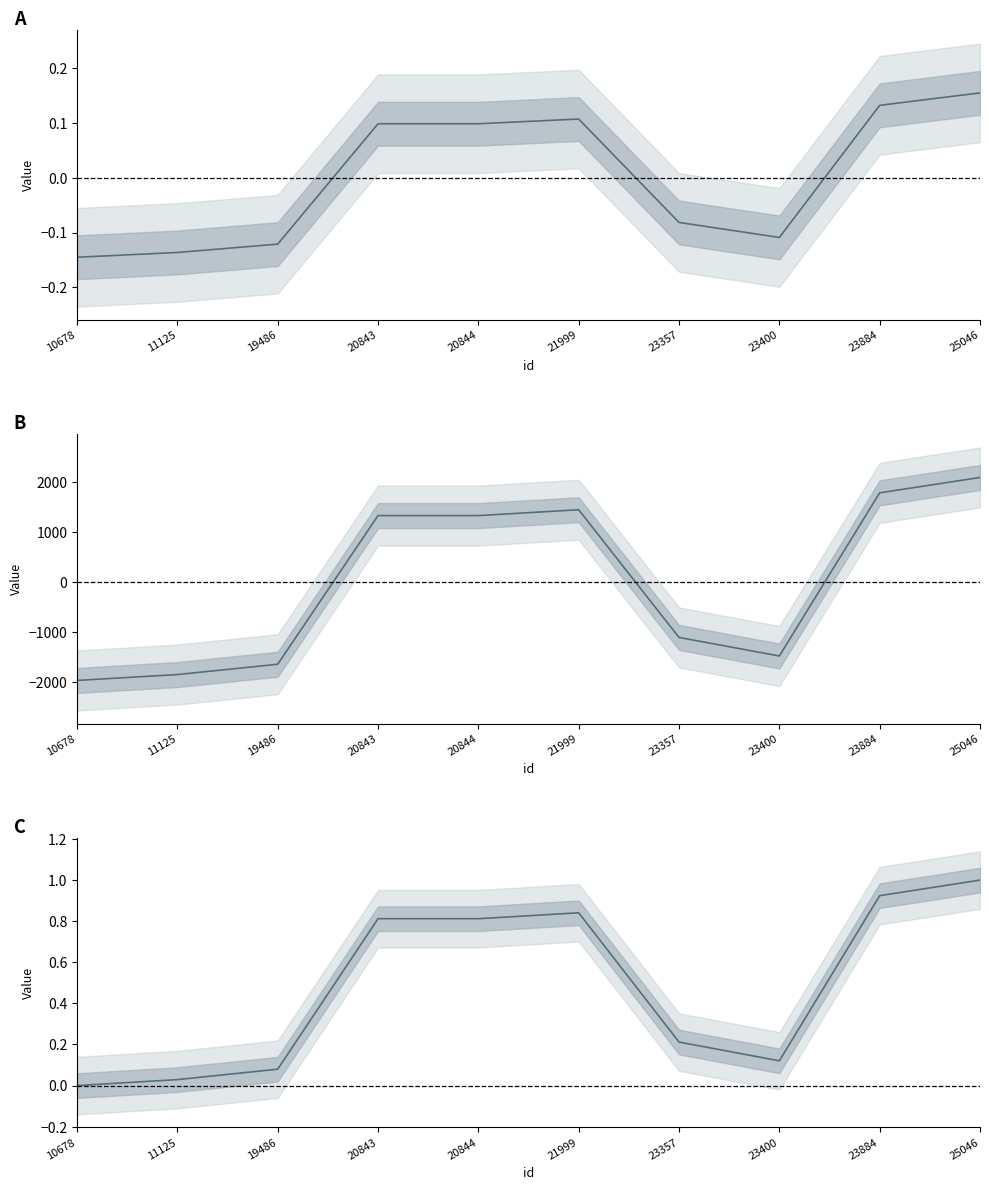

What is the highest value of the work_id (centered) series?

2097.5